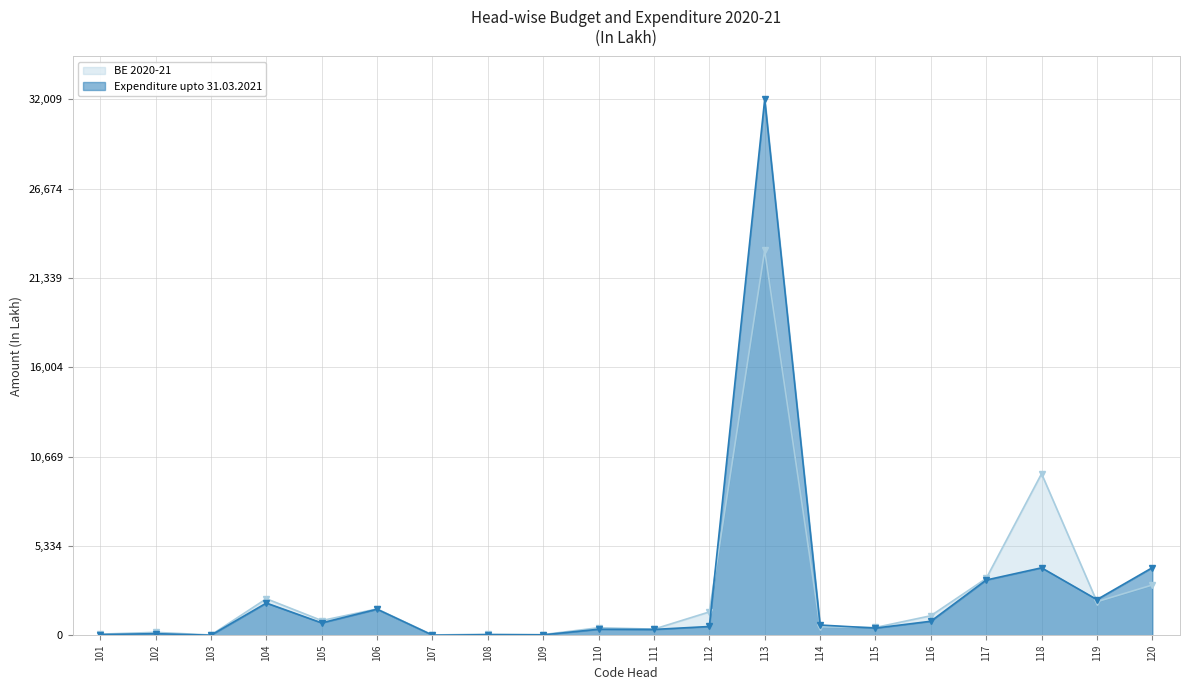

How many lines are shown in the chart?

2